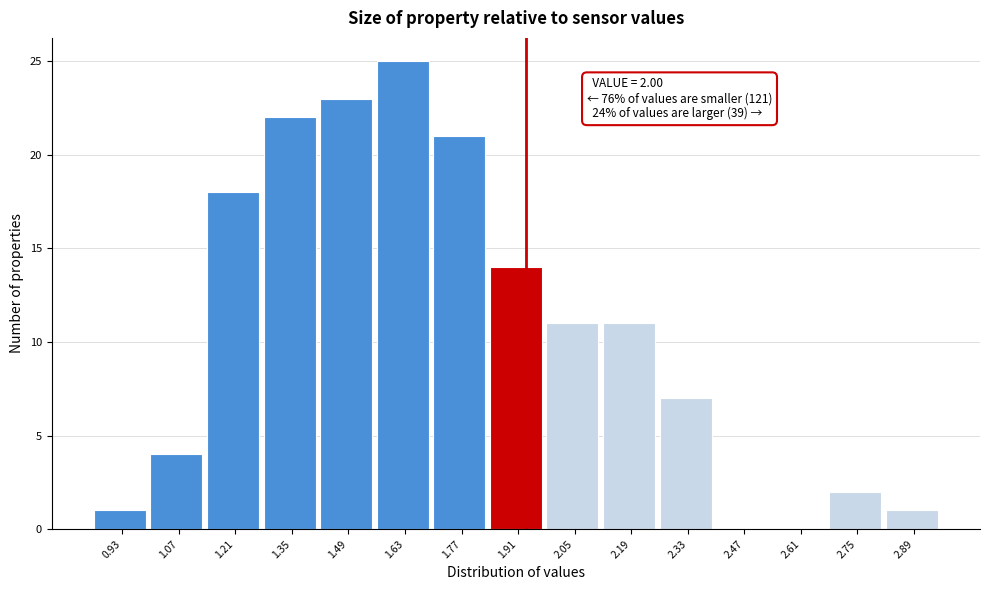

Reading right to left, transcribe all the data shown in this chart.

2.89=1	2.75=2	2.61=0	2.47=0	2.33=7	2.19=11	2.05=11	1.91=14	1.77=21	1.63=25	1.49=23	1.35=22	1.21=18	1.07=4	0.93=1